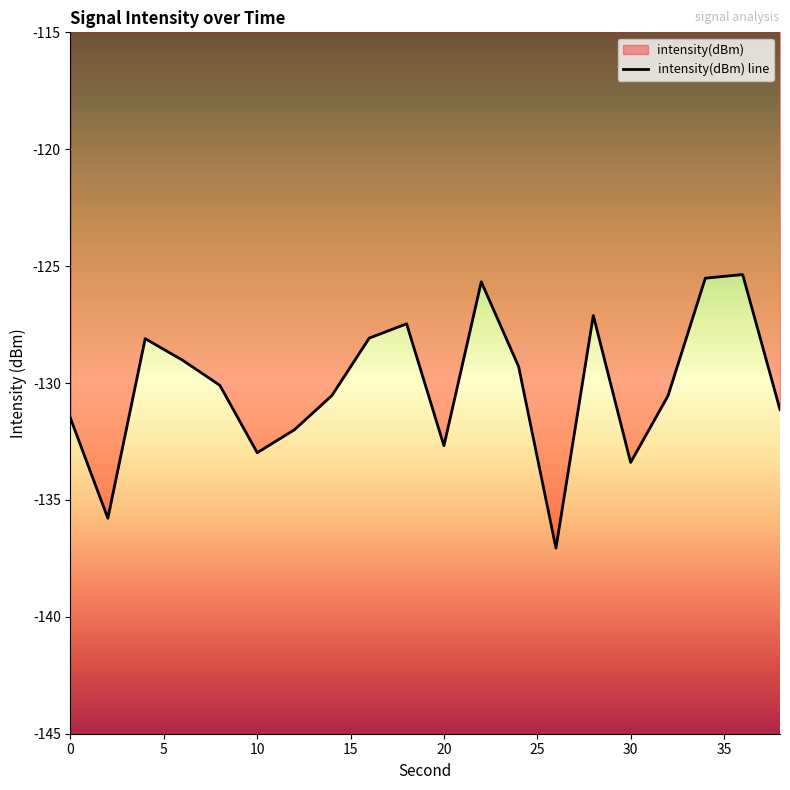

What is the difference between the maximum and minimum values?

11.7